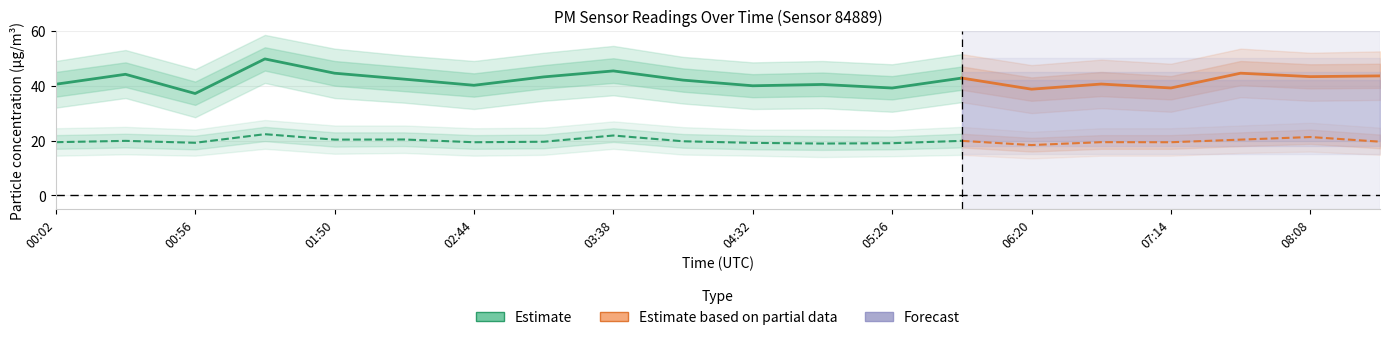

Rank the series by their average value, from highest to lowest.

P1, P2